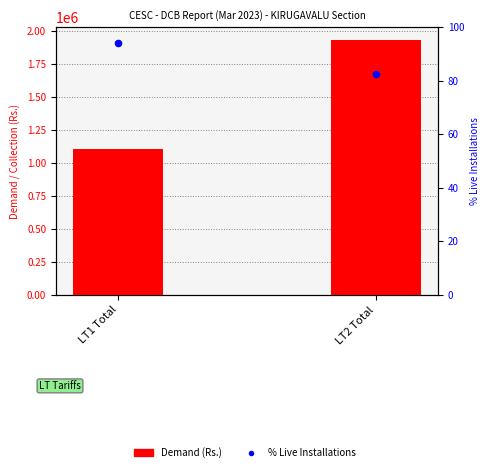

What are all the series names shown in the legend?

Demand (Rs.), % Live Installations